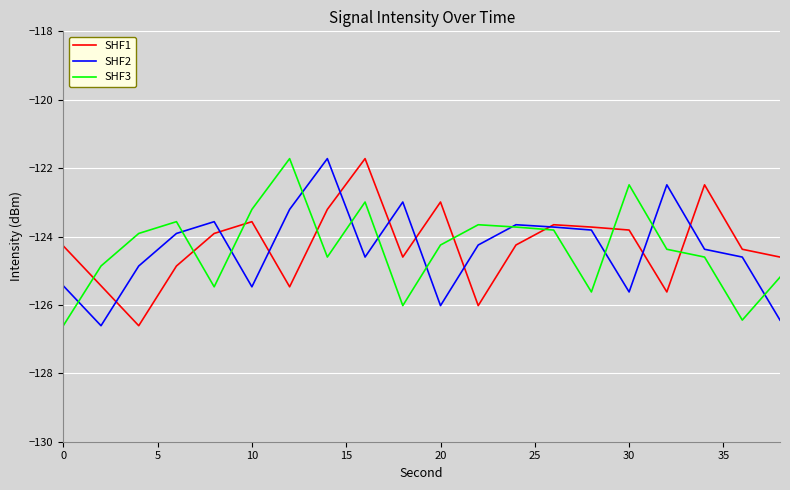

What is the maximum value for SHF1?

-121.7